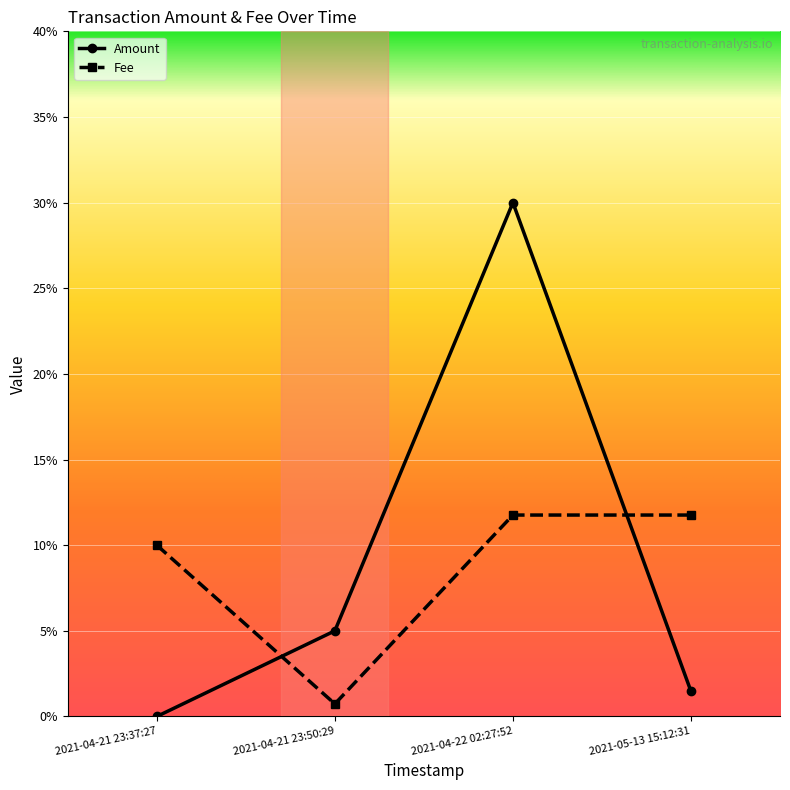

Does the chart have visible grid lines?

Yes